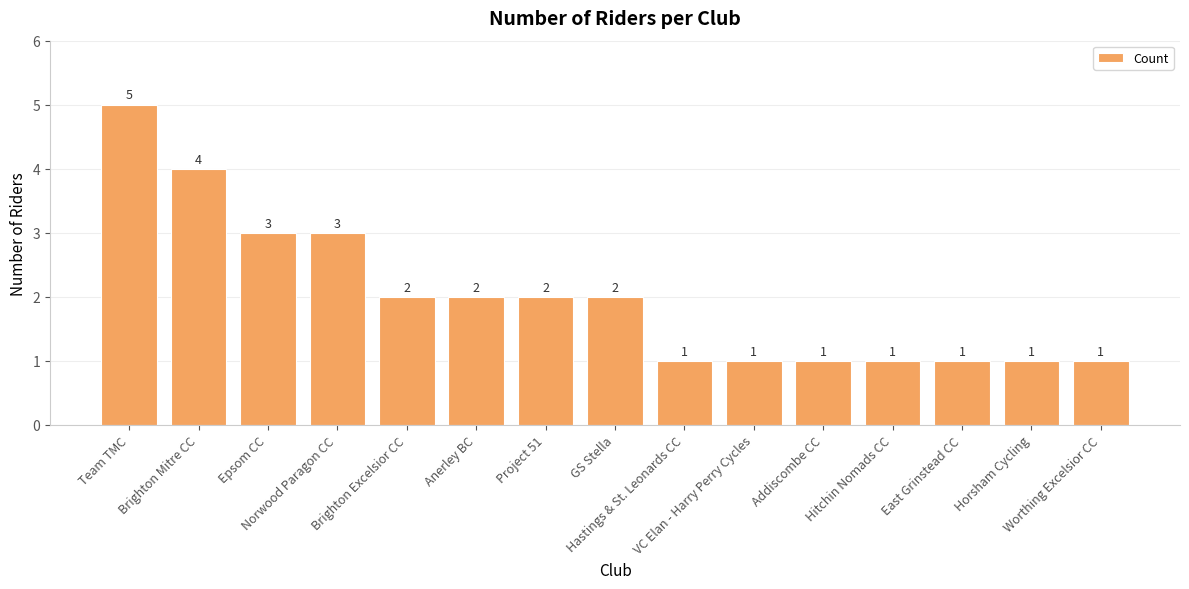

What is the sum of all values?

30